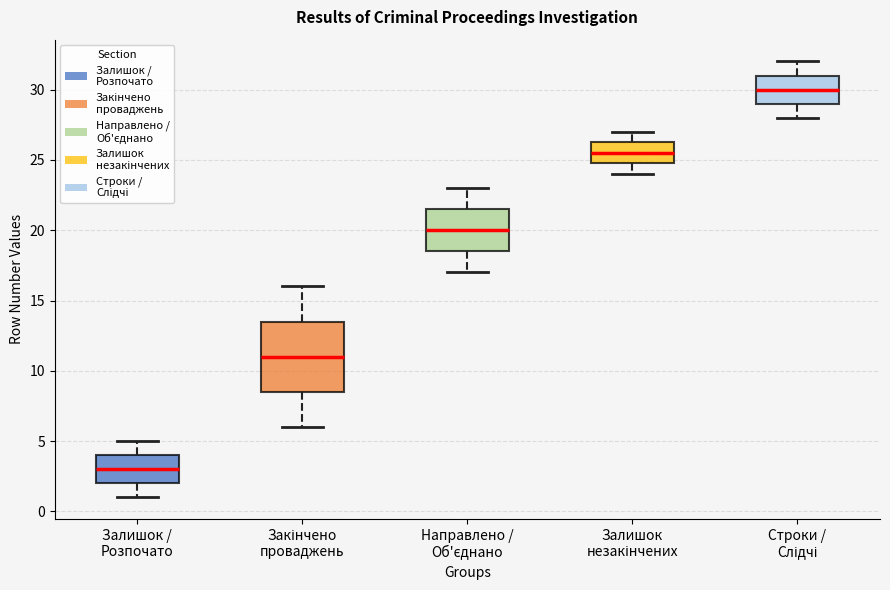

Comparing the boxes themselves (not the whiskers), which one is the tallest?

Закінчено проваджень